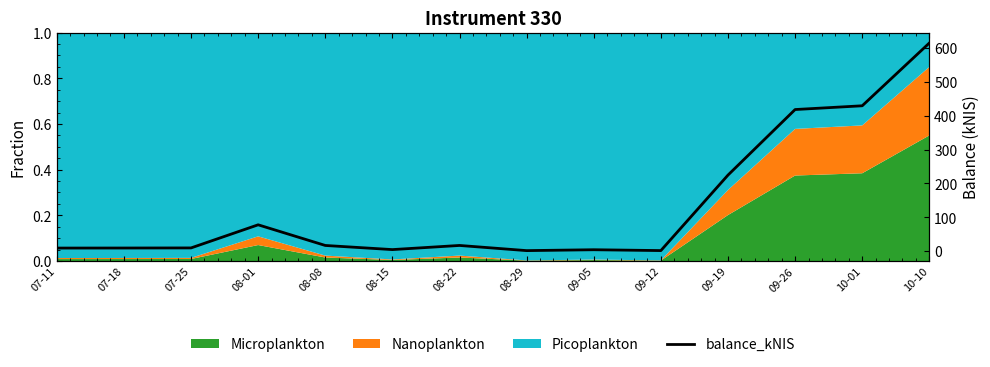

At which label does the data first exceed 17?

08-01